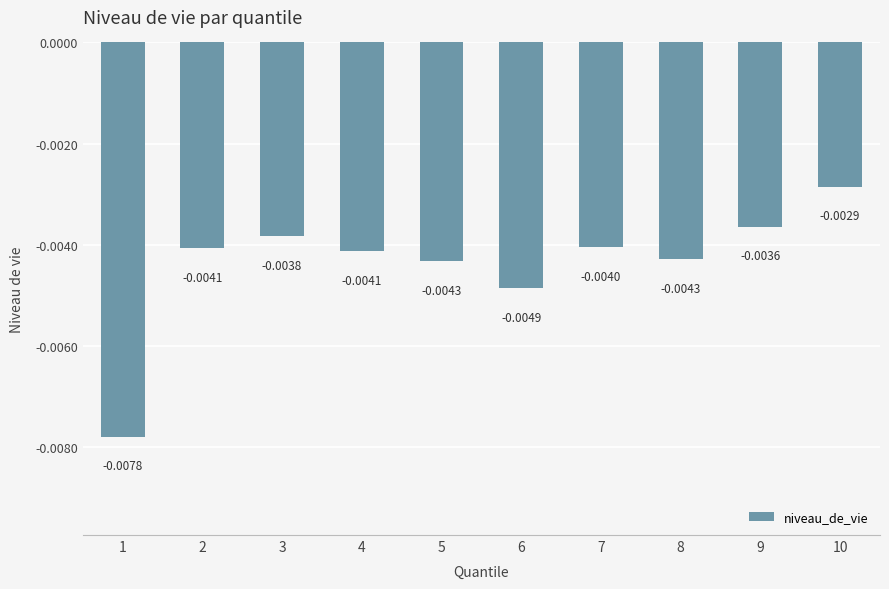

Which has a higher value, 5 or 6?

5